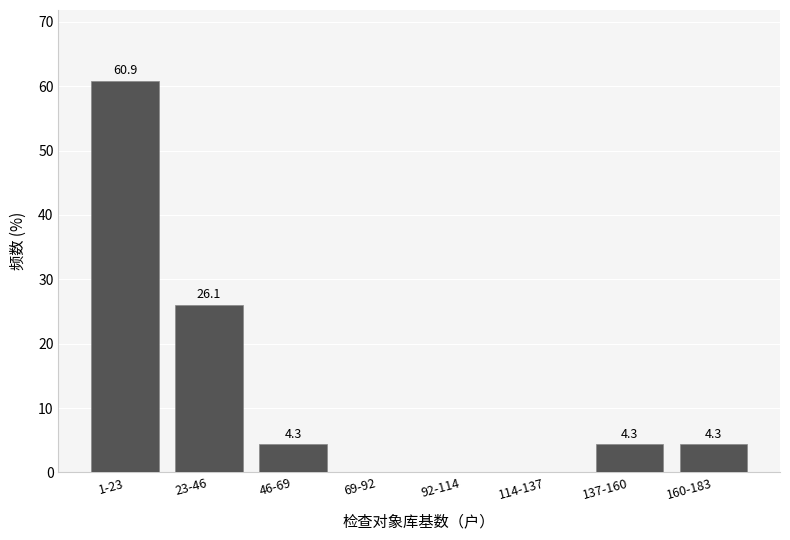

Reading left to right, list all the values displayed in this chart.

1-23=60.9	23-46=26.1	46-69=4.3	69-92=0.0	92-114=0.0	114-137=0.0	137-160=4.3	160-183=4.3